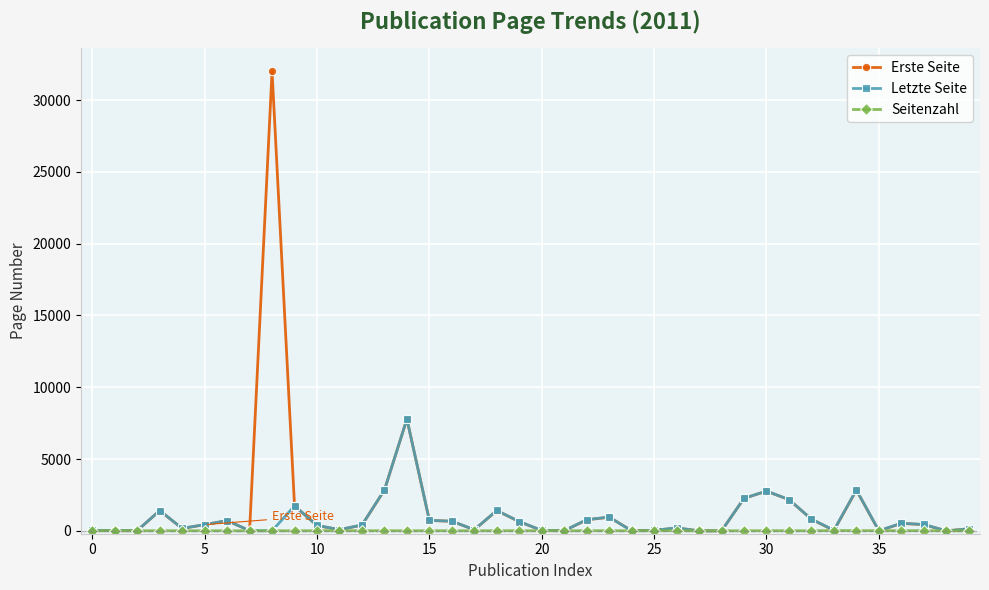

What is the maximum value for Erste Seite?

32007